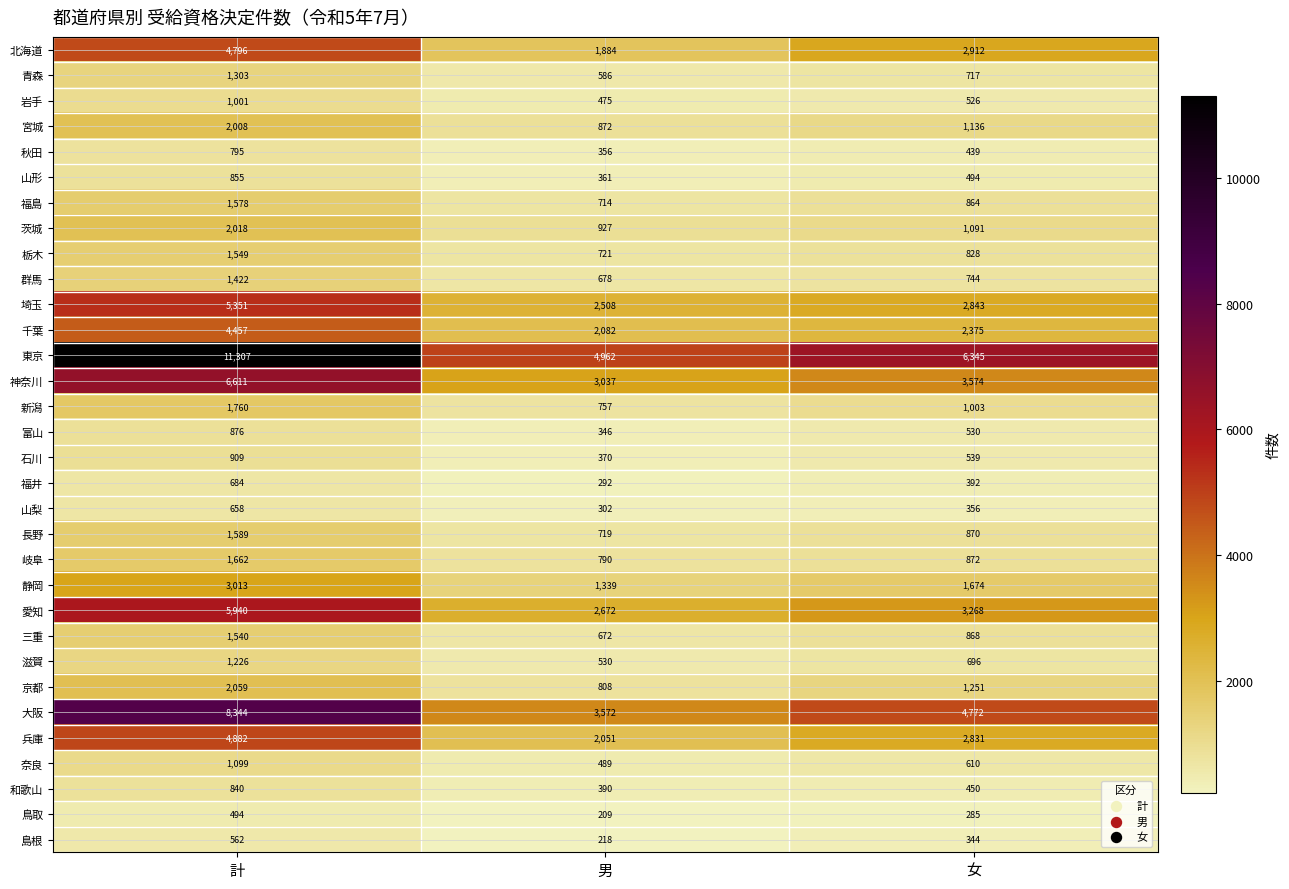

What is the difference between the maximum and minimum values in the 滋賀 series?

696